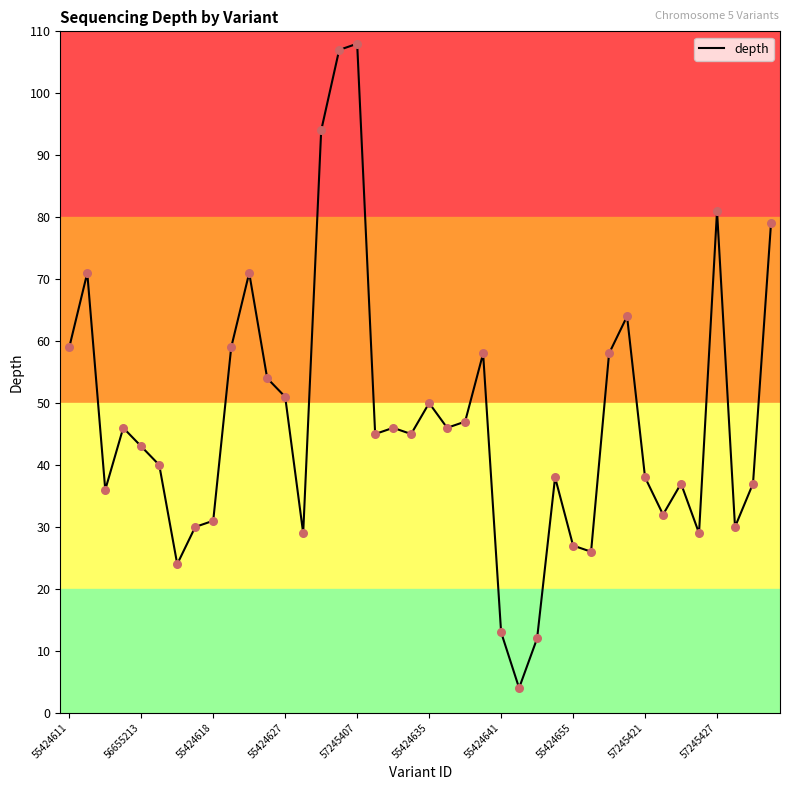

What is the smallest value displayed?

4